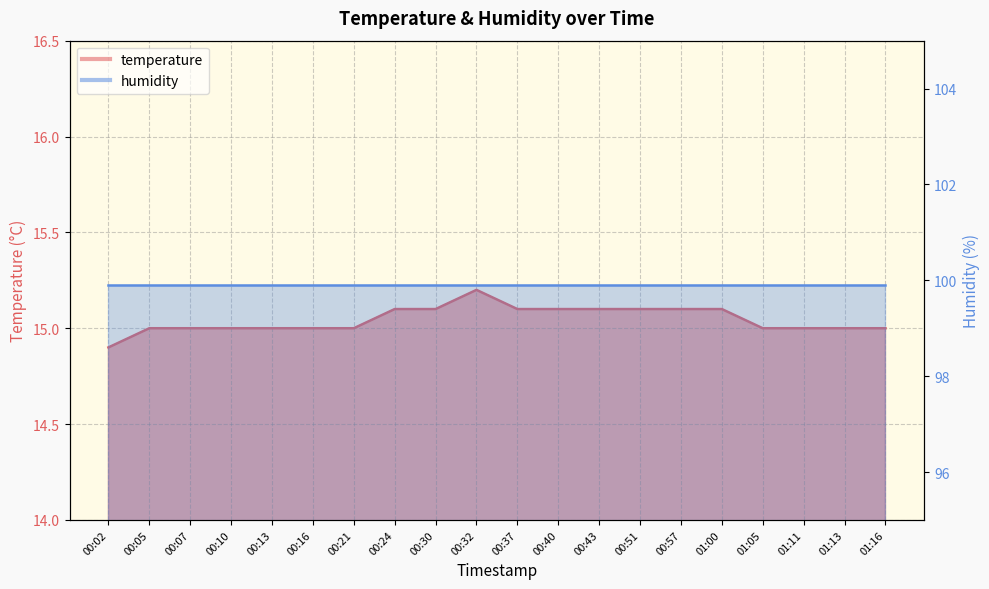

How many values exceed 15?

9